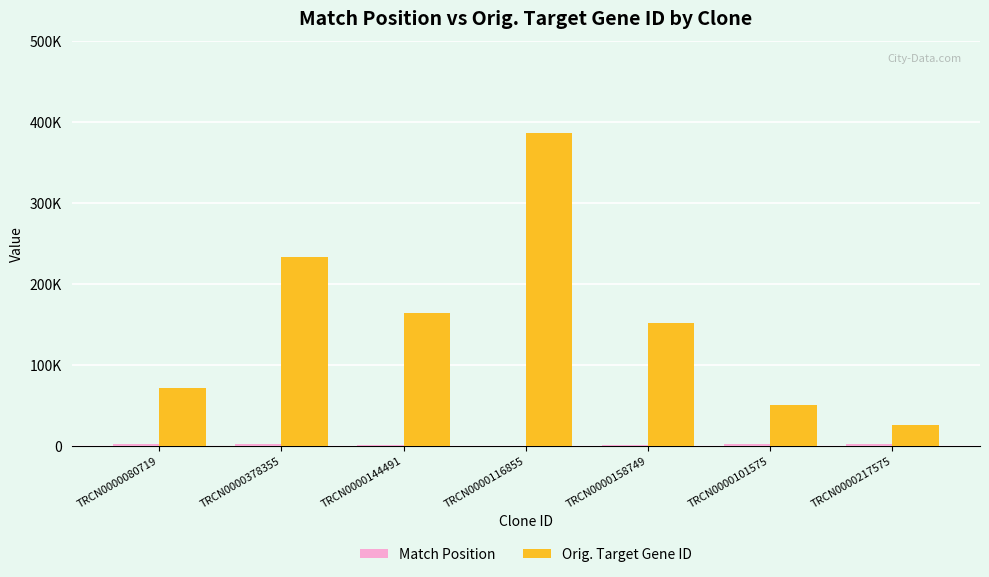

How many categories are shown in the chart?

7